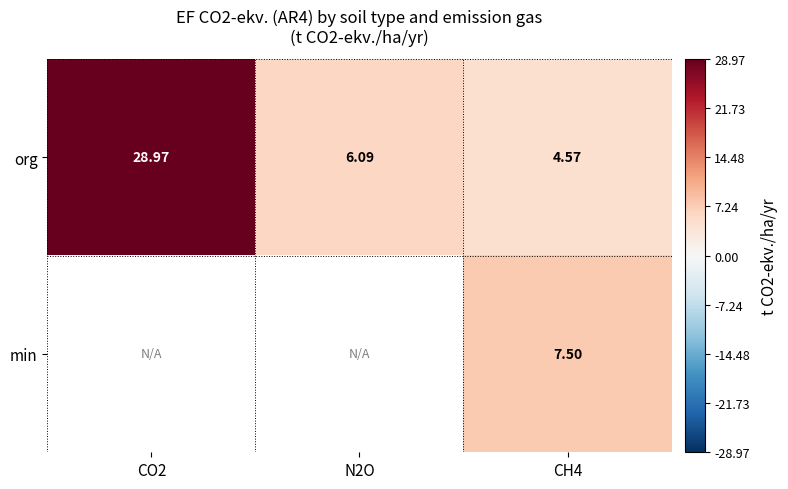

Rank the series at CH4 from lowest to highest value.

org, min